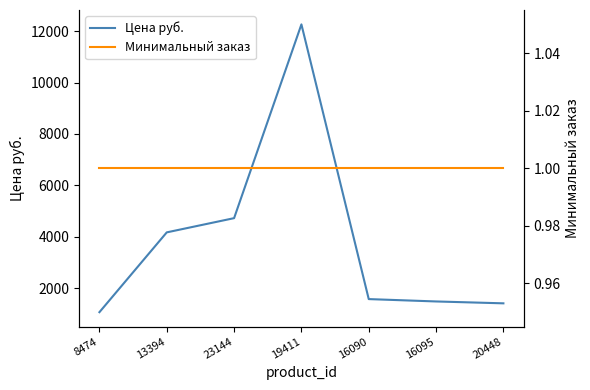

How many series are shown in this chart?

2